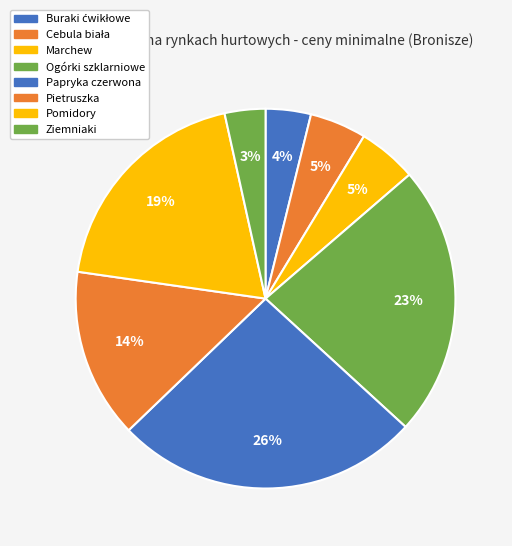

Count the number of slices in the pie.

8